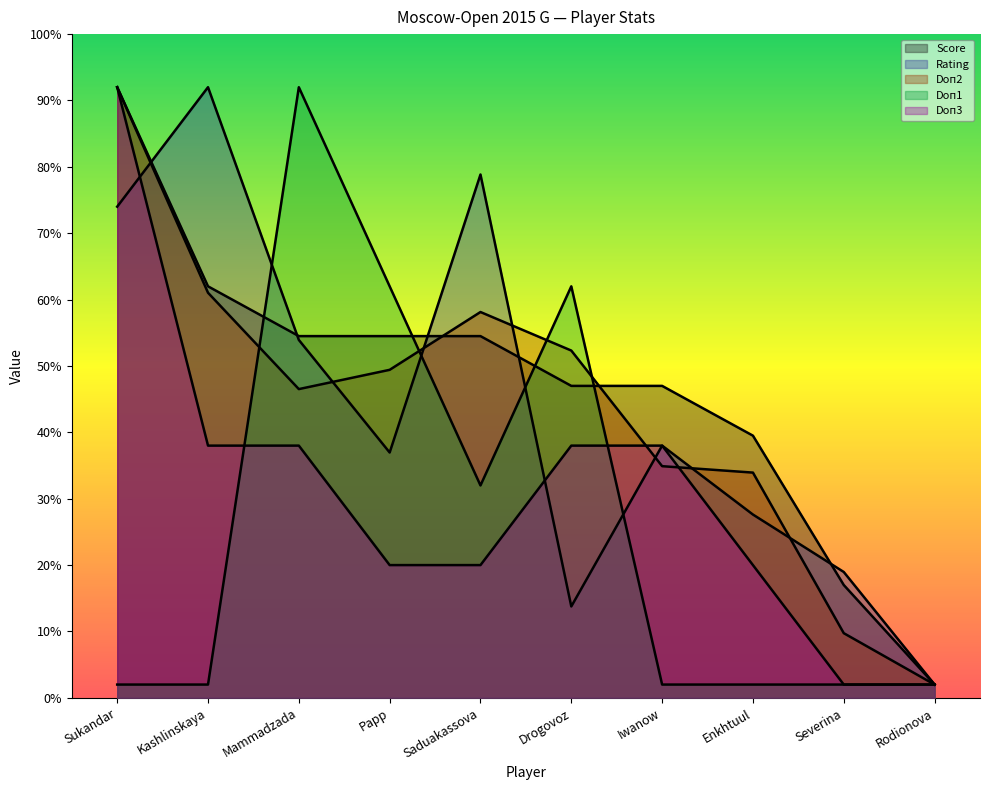

Rank the series by their maximum value, from highest to lowest.

Rating, Doп2, Score, Doп3, Doп1